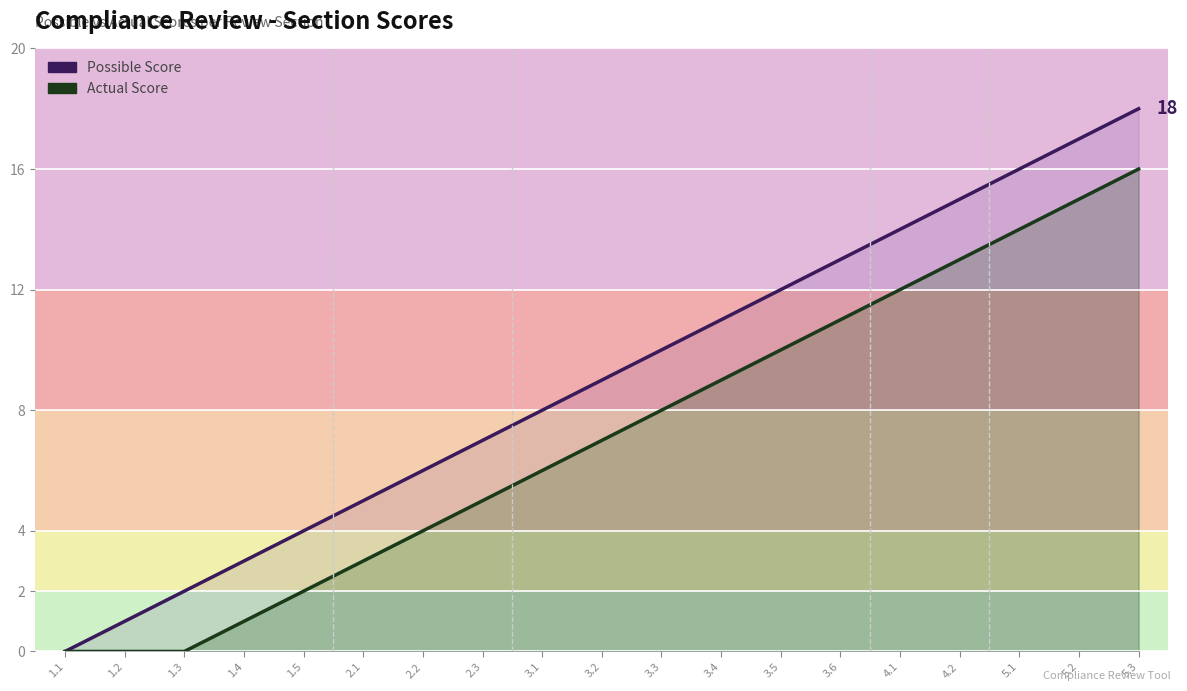

What is the sum of all Actual Score values?

136